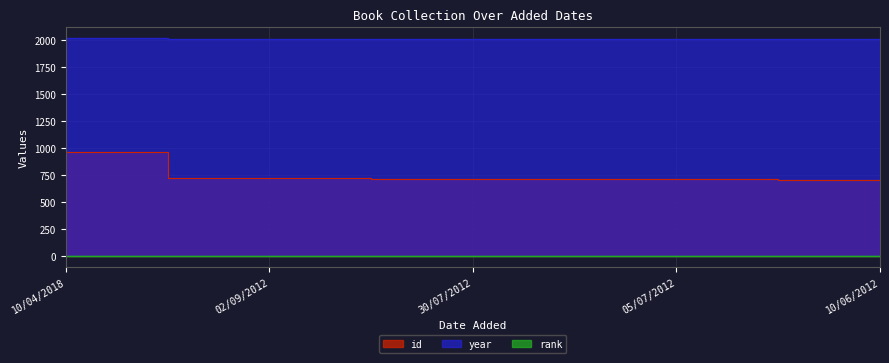

What is the value of the id point at the 5th from the left?

704